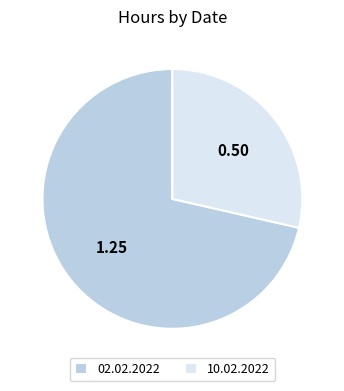

What is the ratio of the value at 10.02.2022 to the value at 02.02.2022?

0.4